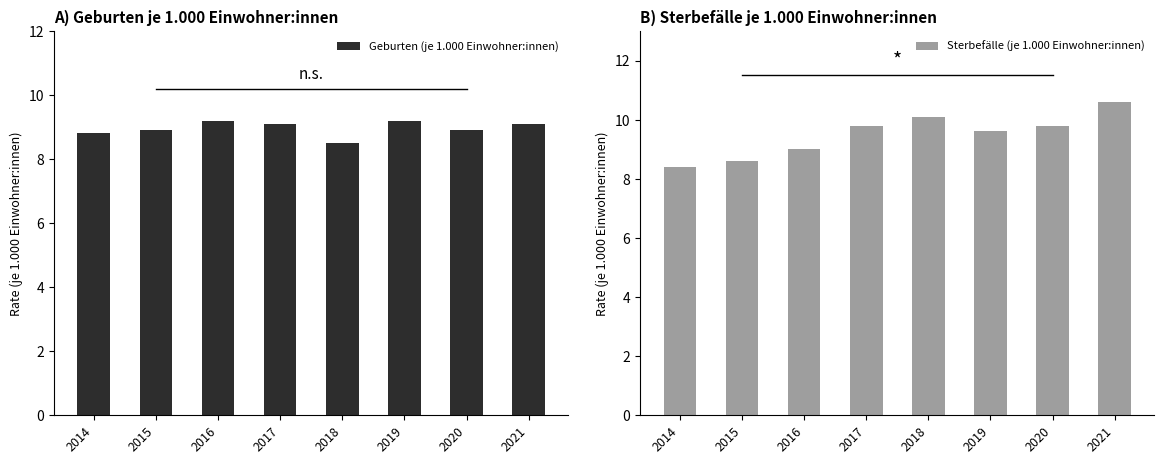

List the labels in order of Geburten (je 1.000 Einwohner:innen) value, smallest first.

2018, 2014, 2015, 2020, 2017, 2021, 2016, 2019